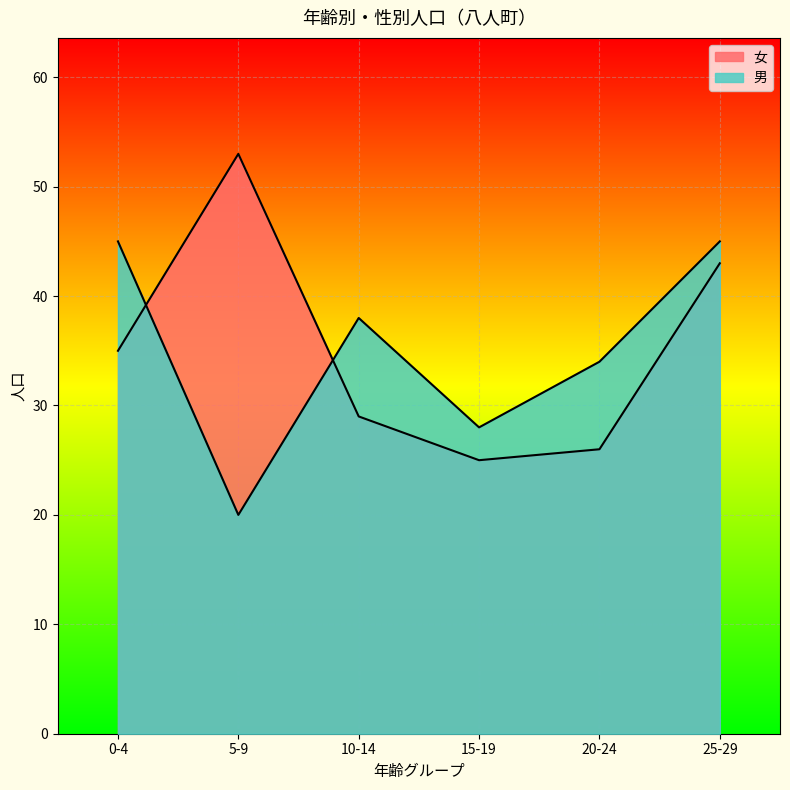

What is the value of the 男 point at the 4th from the left?

28